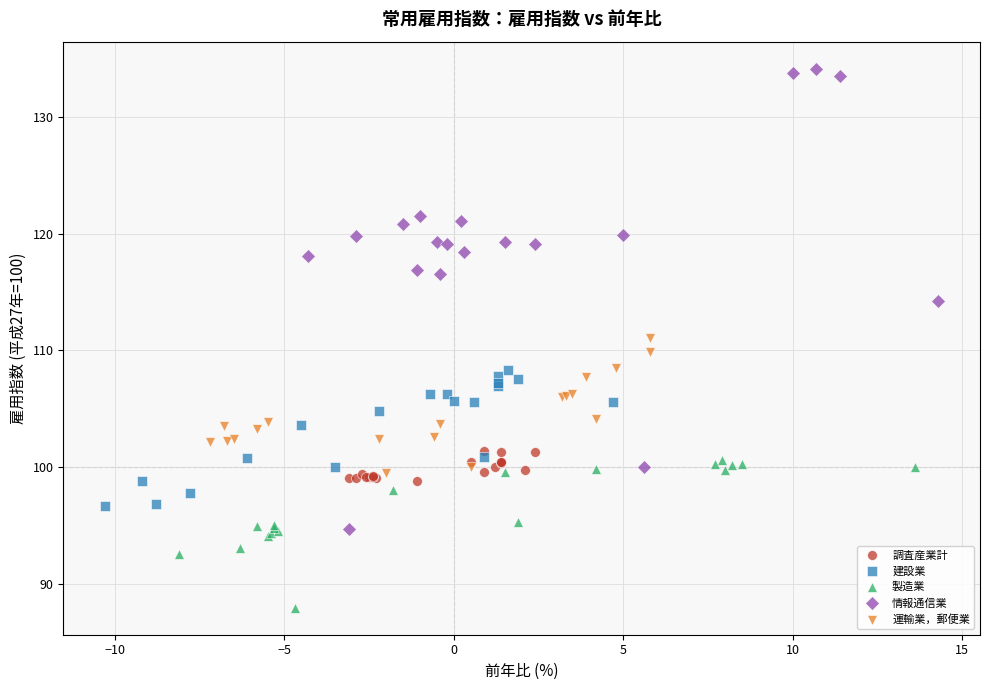

Which series contains the lowest Y value?

製造業